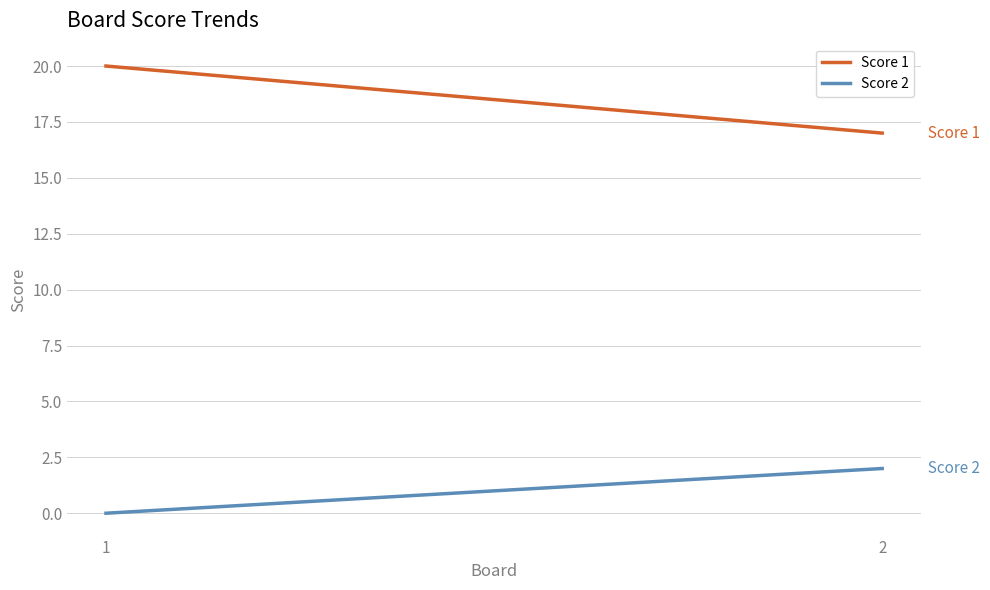

Is it true that Score 1 equals 20 at 1?

True